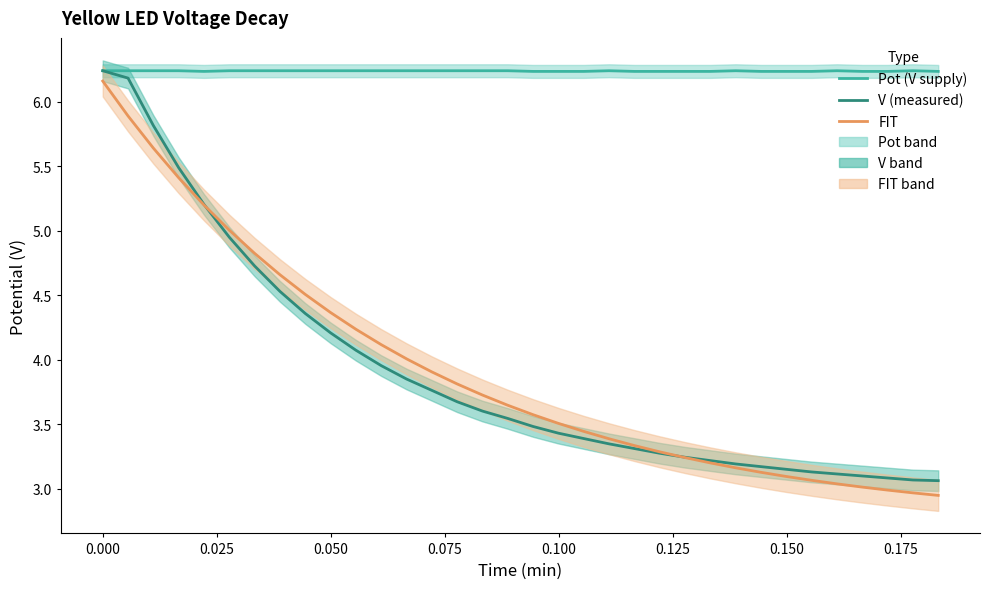

Which series has the widest spread of values?

FIT